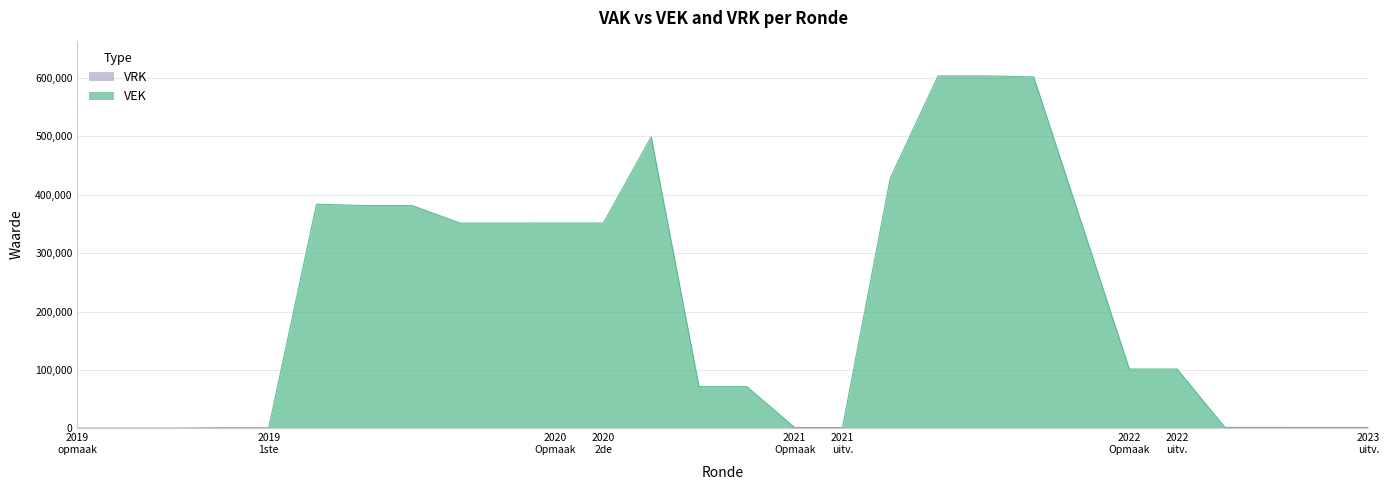

Which series has the widest spread of values?

VEK